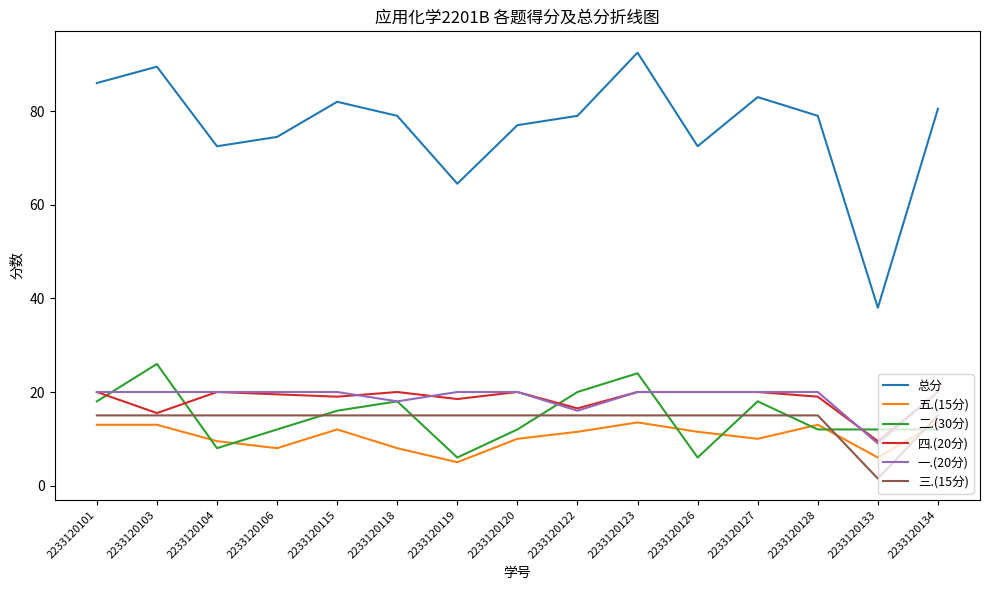

What is the highest value of the 三.(15分) series?

15.0